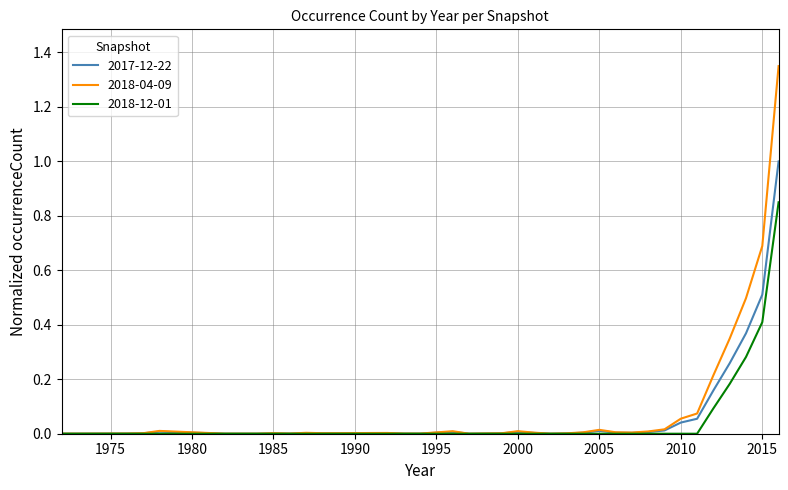

Which series has the widest spread of values?

2018-04-09